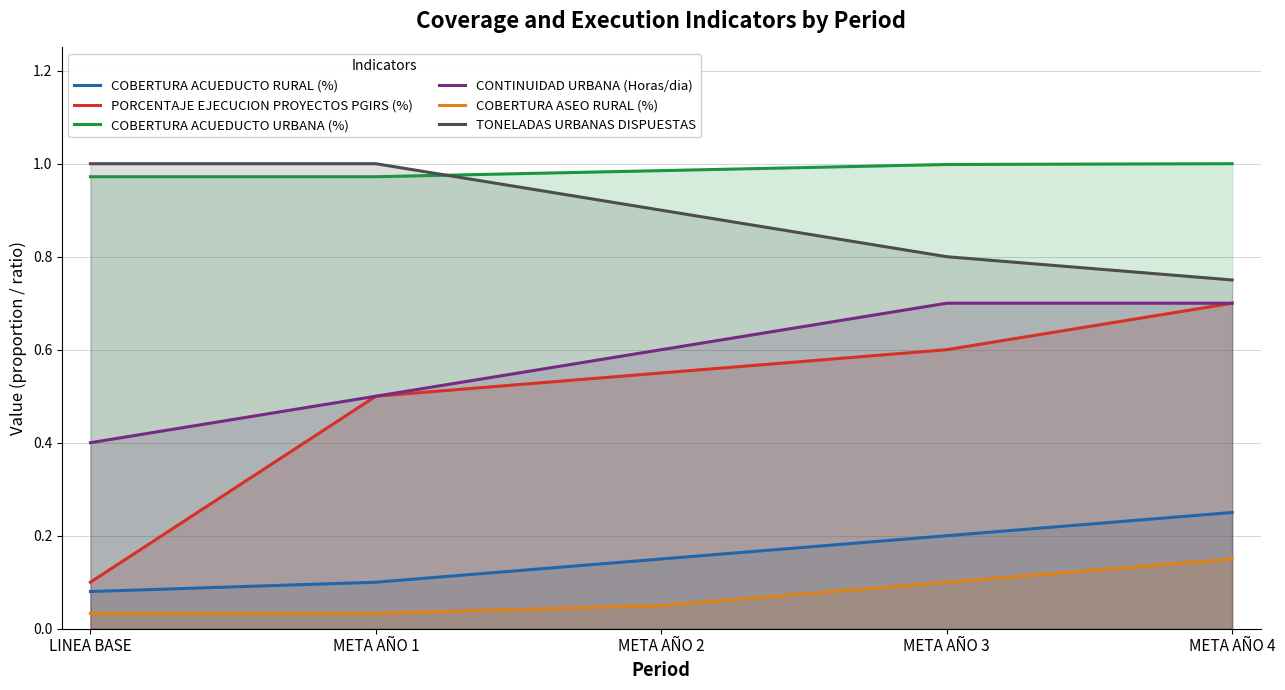

True or false: COBERTURA ACUEDUCTO RURAL (%) and TONELADAS URBANAS DISPUESTAS cross at least once.

False